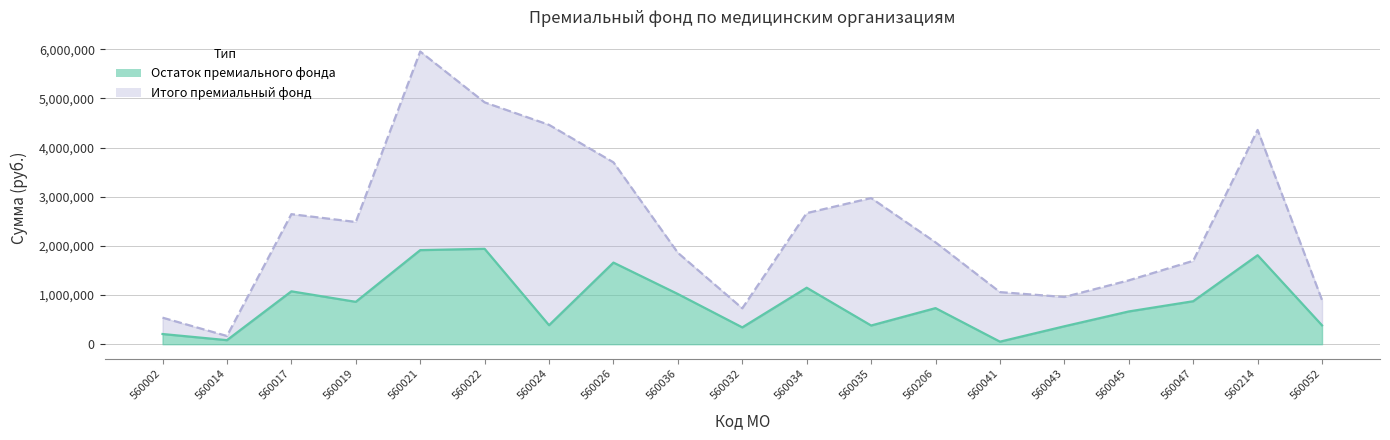

Is the value of Остаток премиального фонда at 560022 greater than the value of Итого премиальный фонд at 560214?

No